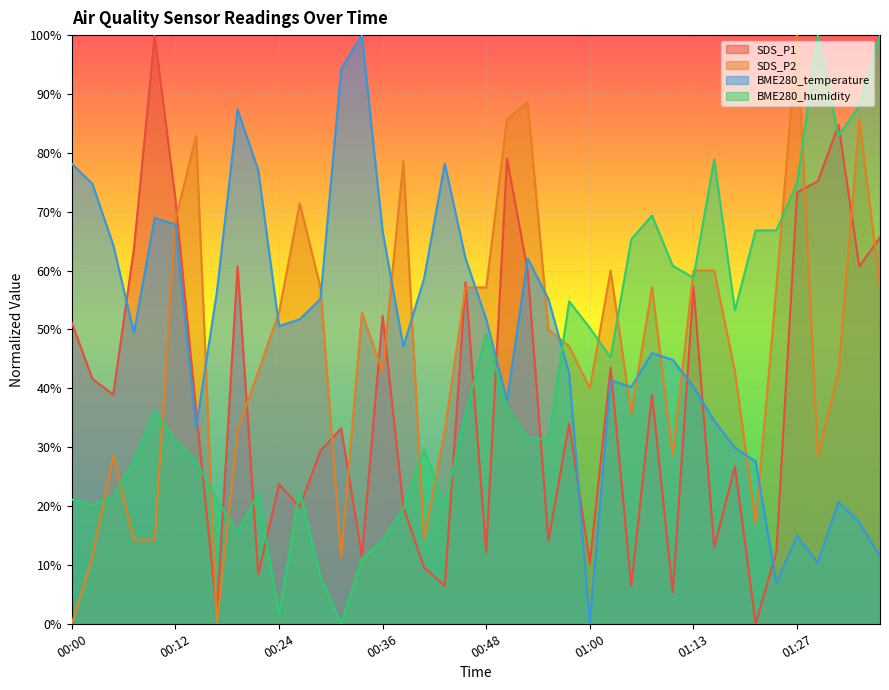

Reading left to right, list all the values displayed in this chart.

SDS_P1: 51.1	41.6	38.9	63.7	100.0	72.1	36.3	1.9	60.7	8.4	23.7	19.8	29.4	33.2	11.5	52.3	19.8	9.5	6.5	58.0	12.2	79.0	59.9	14.1	34.0	10.3	43.5	6.5	38.9	5.3	57.3	13.0	26.7	0.0	12.2	73.3	75.2	84.7	60.7	65.6
SDS_P2: 0.0	11.4	28.6	14.3	14.3	68.6	82.9	0.0	32.9	42.9	52.9	71.4	57.1	11.4	52.9	42.9	78.6	14.3	32.9	57.1	57.1	85.7	88.6	50.0	47.1	40.0	60.0	35.7	57.1	28.6	60.0	60.0	42.9	17.1	57.1	100.0	28.6	42.9	85.7	57.1
BME280_temperature: 78.2	74.7	64.4	49.4	69.0	67.8	33.3	56.3	87.4	77.0	50.6	51.7	55.2	94.3	100.0	66.7	47.1	58.6	78.2	62.1	51.7	37.9	62.1	55.2	42.5	0.0	41.4	40.2	46.0	44.8	40.2	34.5	29.9	27.6	6.9	14.9	10.3	20.7	17.2	11.5
BME280_humidity: 21.1	20.1	21.6	27.6	36.2	31.2	27.6	21.1	15.6	22.1	1.5	22.6	8.0	0.0	11.1	14.1	19.6	29.6	20.1	35.7	49.2	36.7	31.7	31.2	54.8	50.3	45.2	65.3	69.3	60.8	58.8	78.9	53.3	66.8	66.8	74.9	100.0	82.9	87.9	100.0